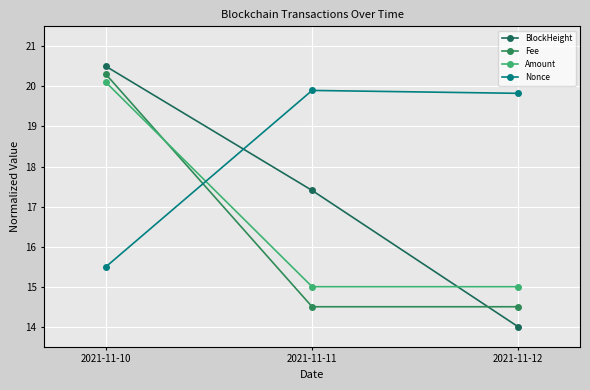

How many data points in BlockHeight are less than 17?

1